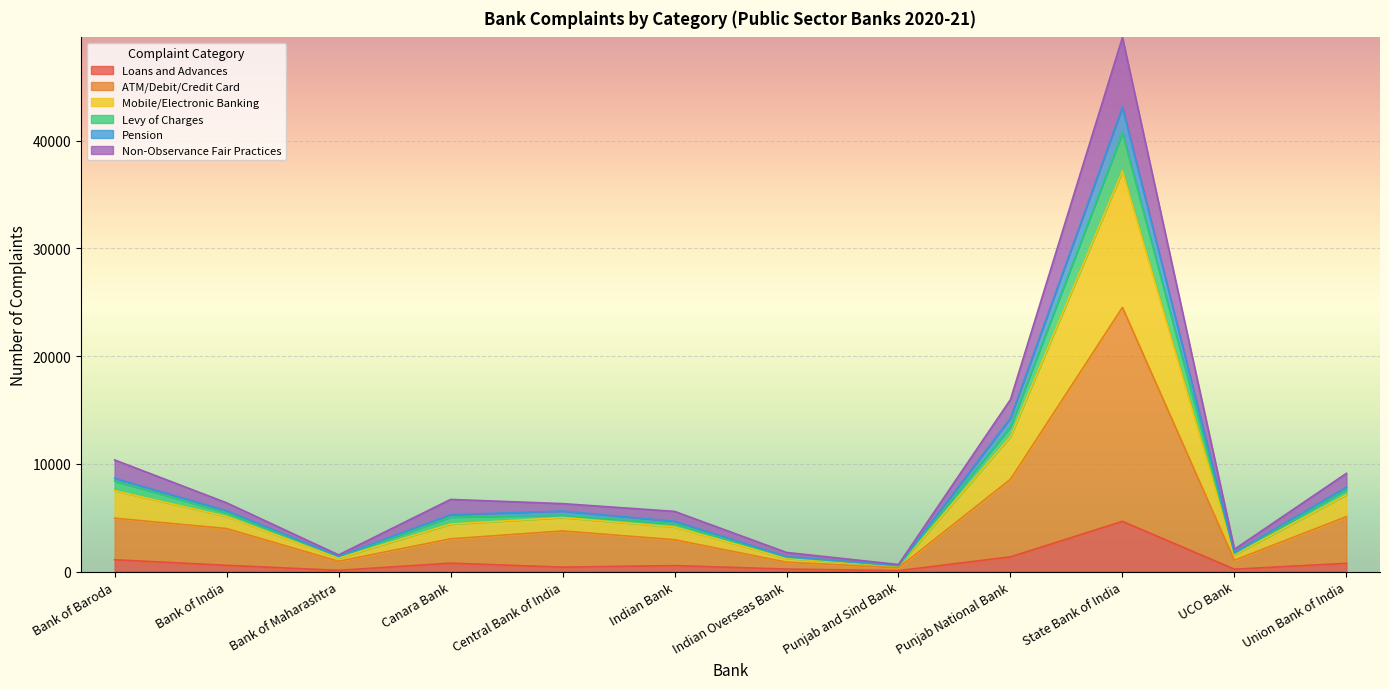

What is the average value of the Loans and Advances series?

906